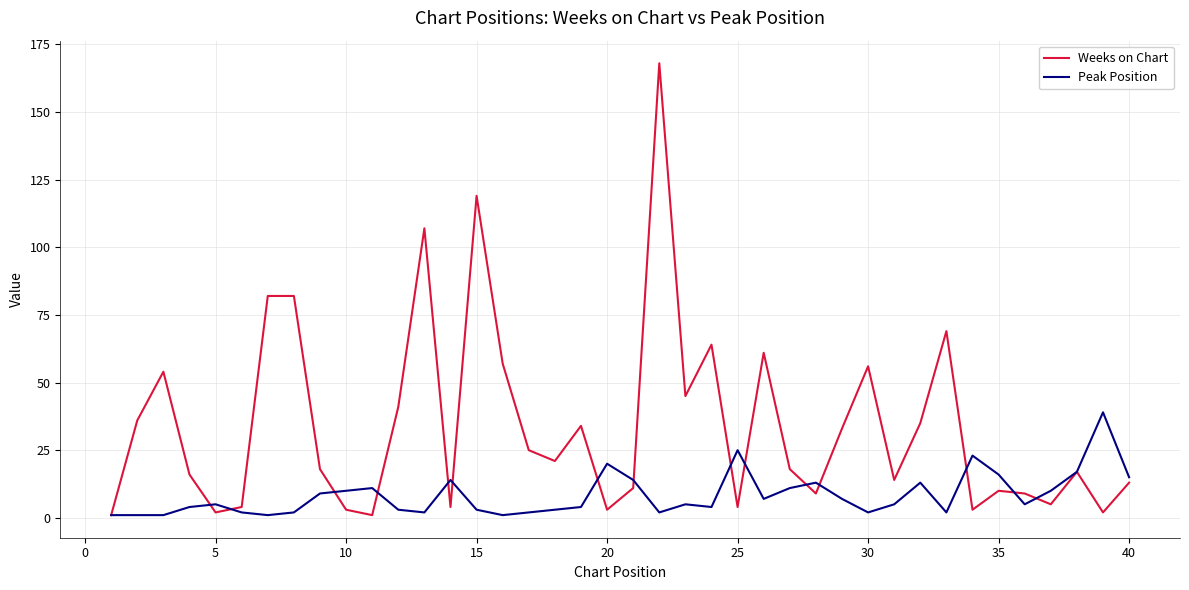

Rank the series by their maximum value, from lowest to highest.

Peak Position, Weeks on Chart